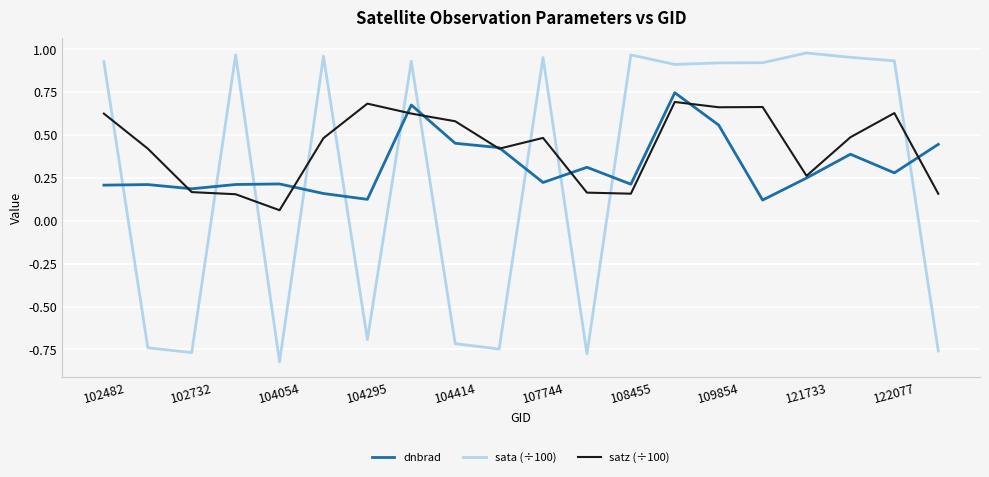

Which series has the largest total across all categories?

satz (÷100)